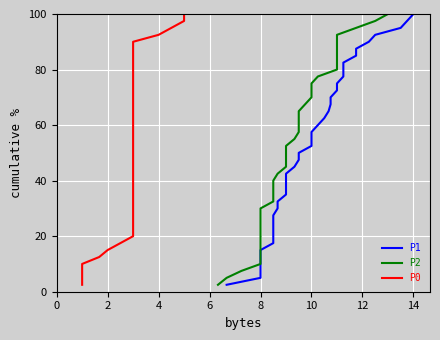

True or false: P0 and P1 intersect in this chart.

False